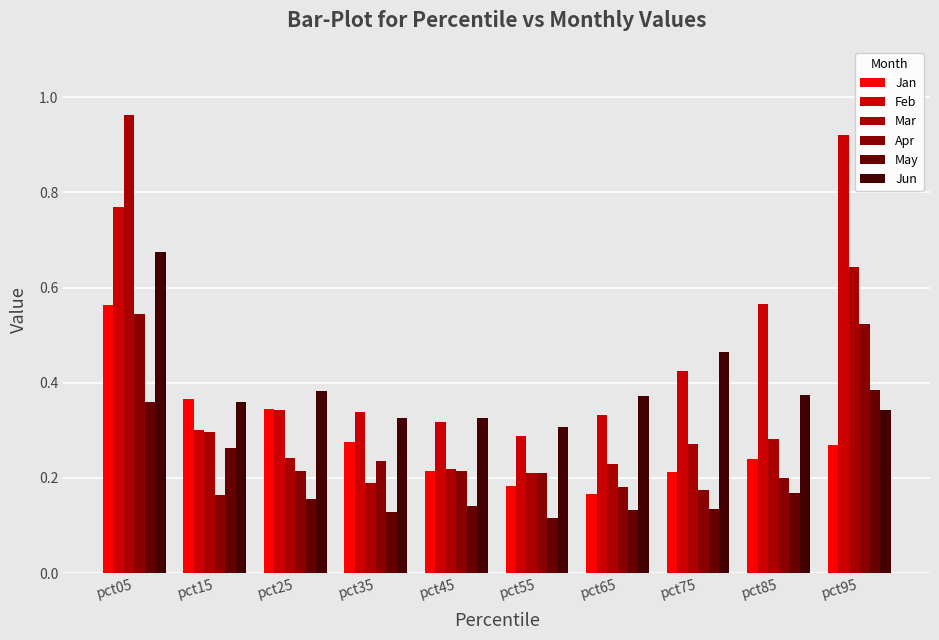

Which series has the widest spread of values?

Mar